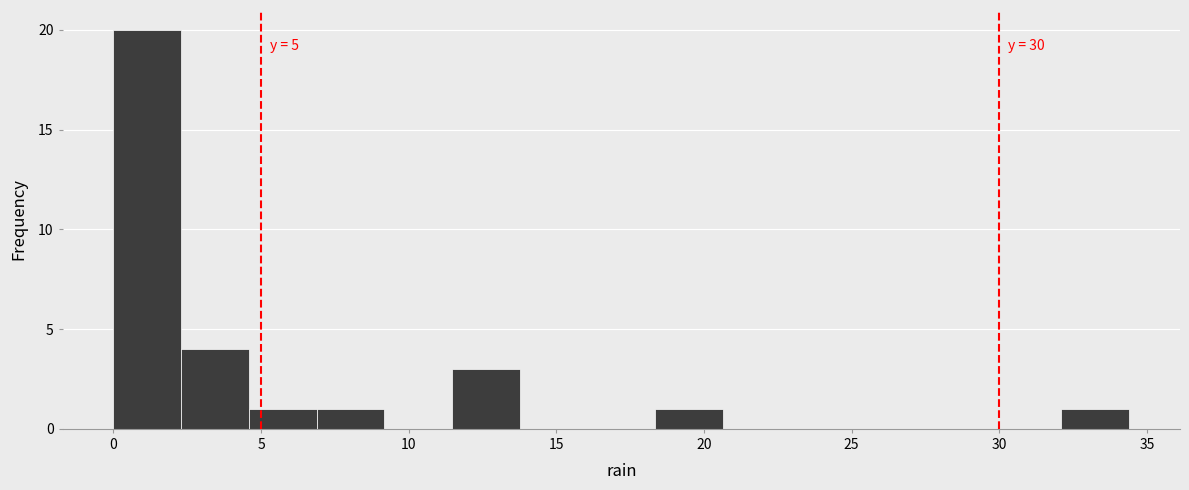

Over which range of the x-axis is the bar tallest?

0.0 to 2.5